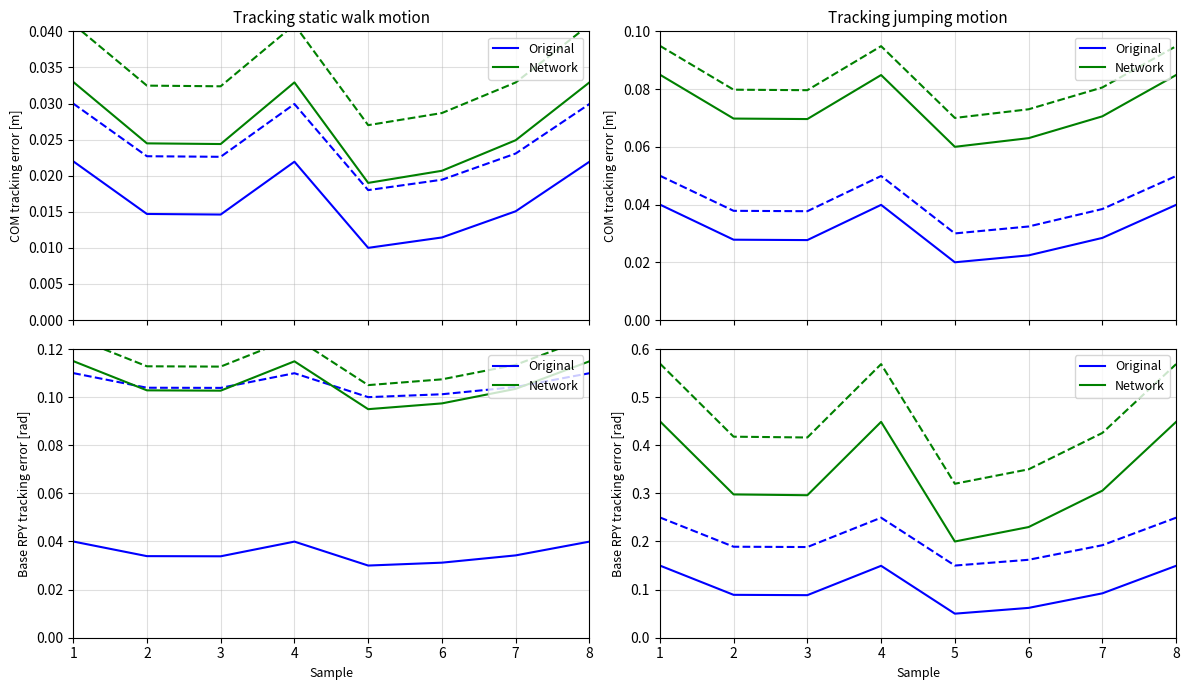

Which label corresponds to the largest value in the chart?

1